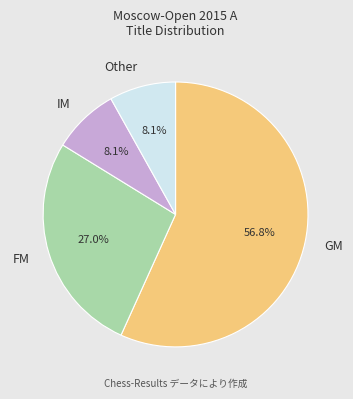

What percentage is the GM slice, to the nearest percent?

57%